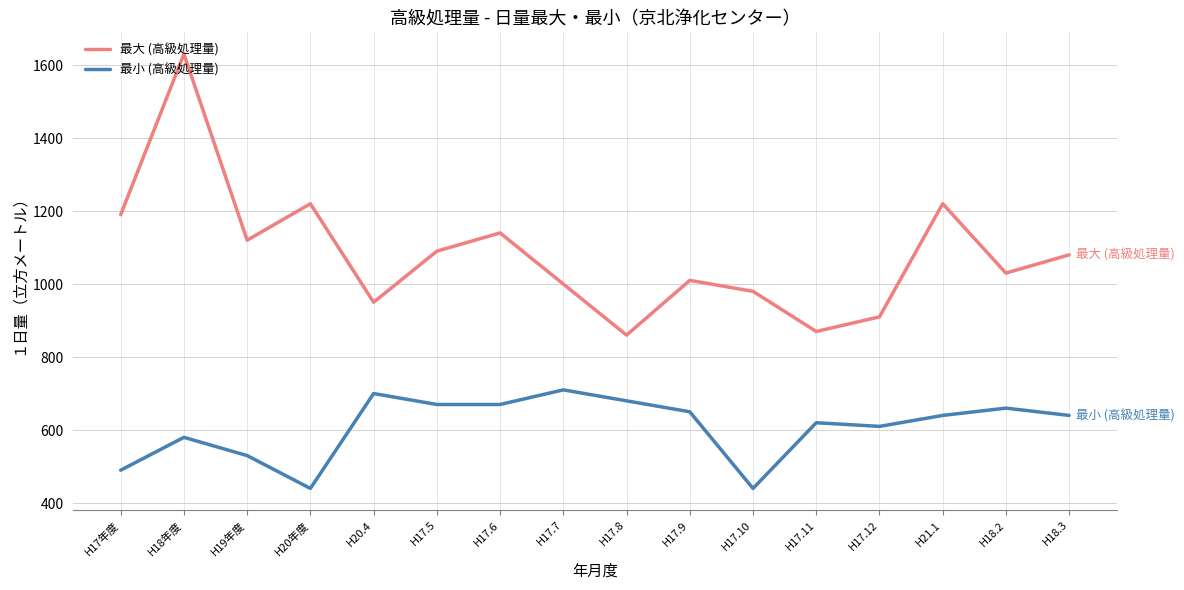

What is the difference between the maximum and second lowest values in the 最小 (高級処理量) series?

270